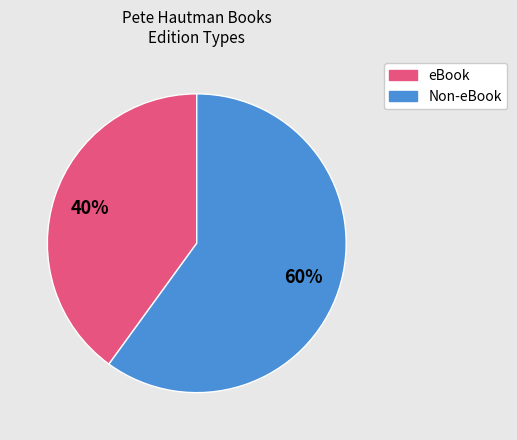

Does any single category account for the majority?

Yes